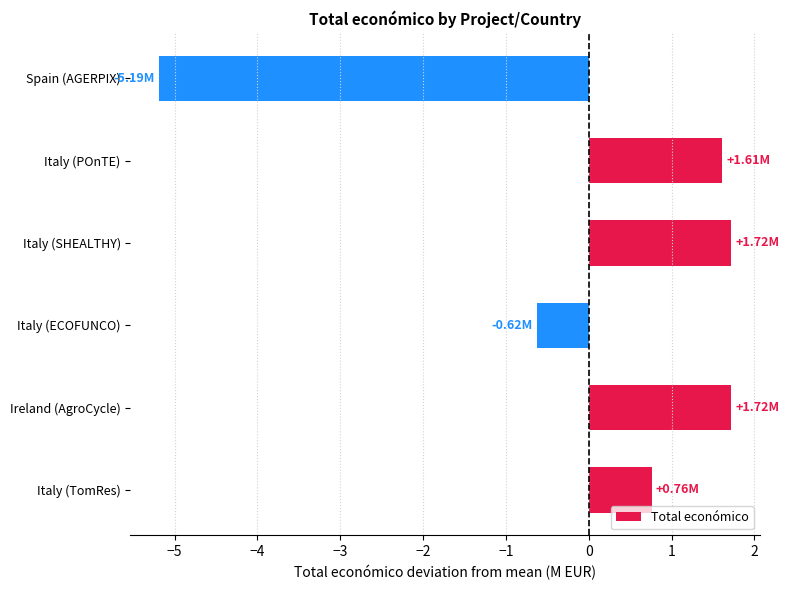

Are the bars grouped side by side (vs. stacked)?

No